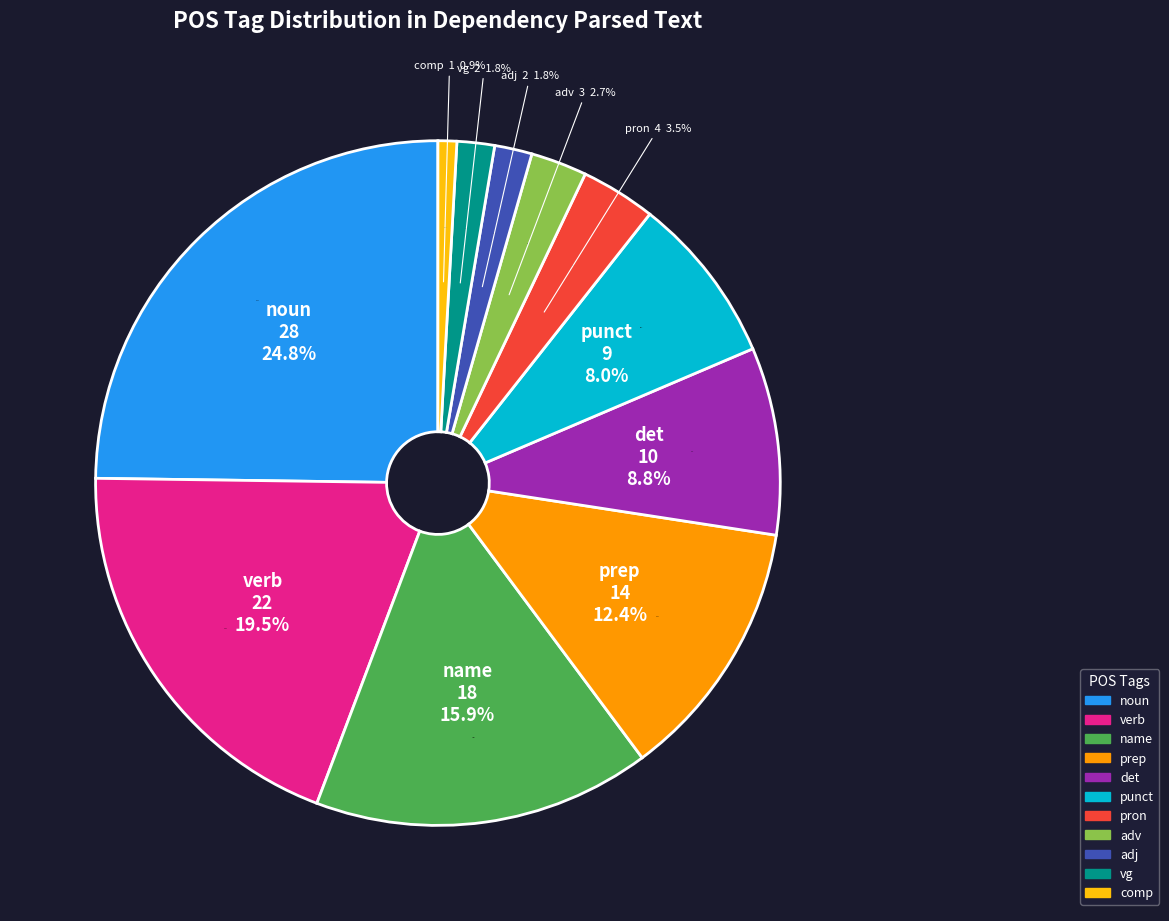

What is the change in value from punct to comp?

-8